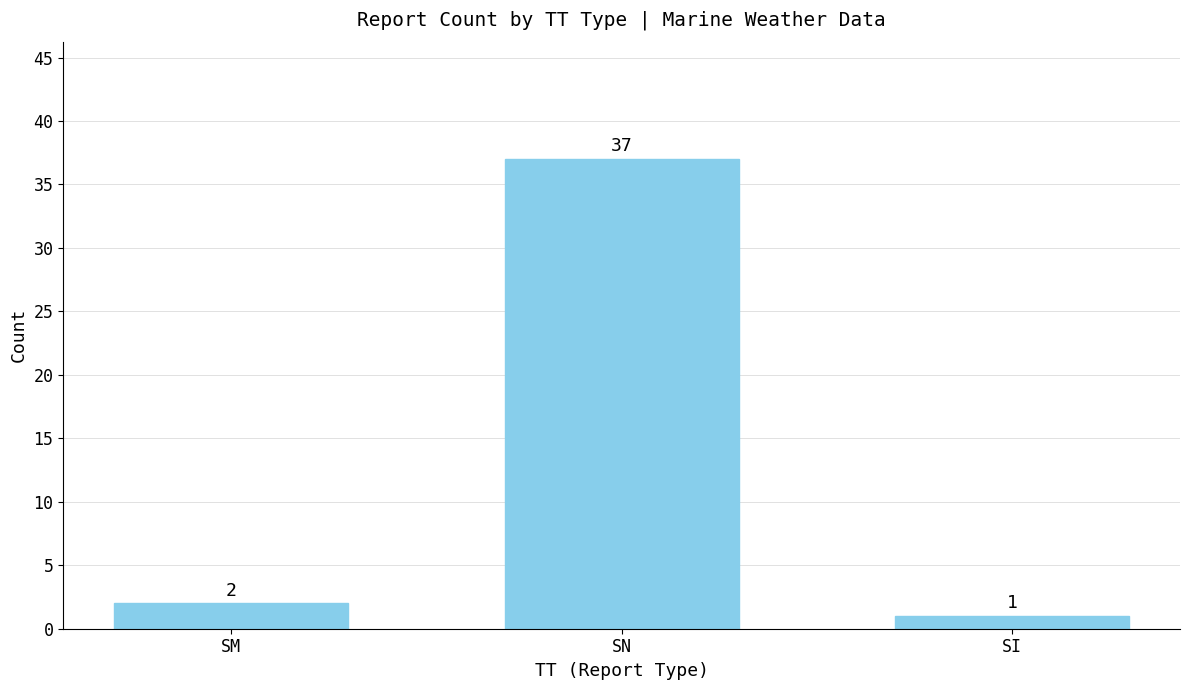

What position from the right is SN?

2